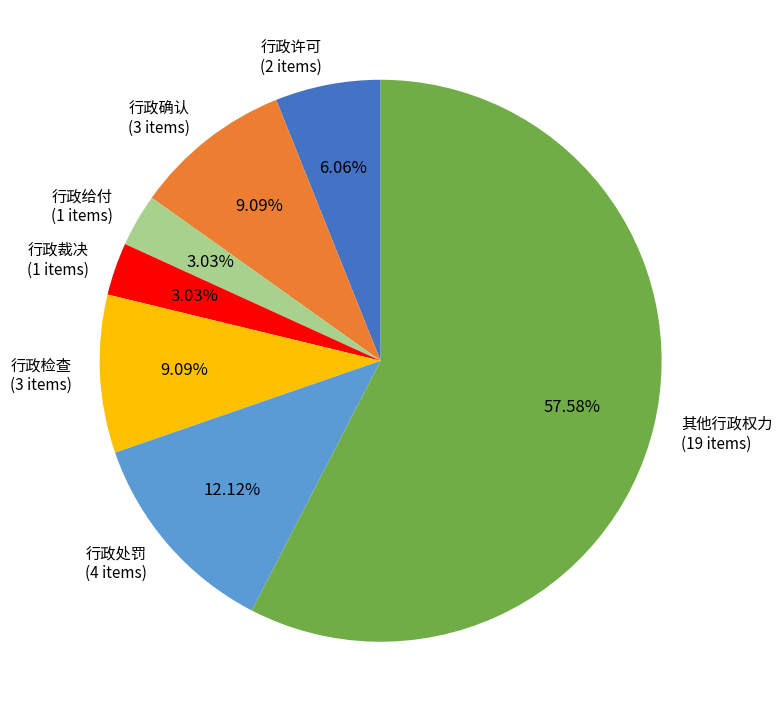

Is it true that 行政处罚 is 12% of the pie?

True